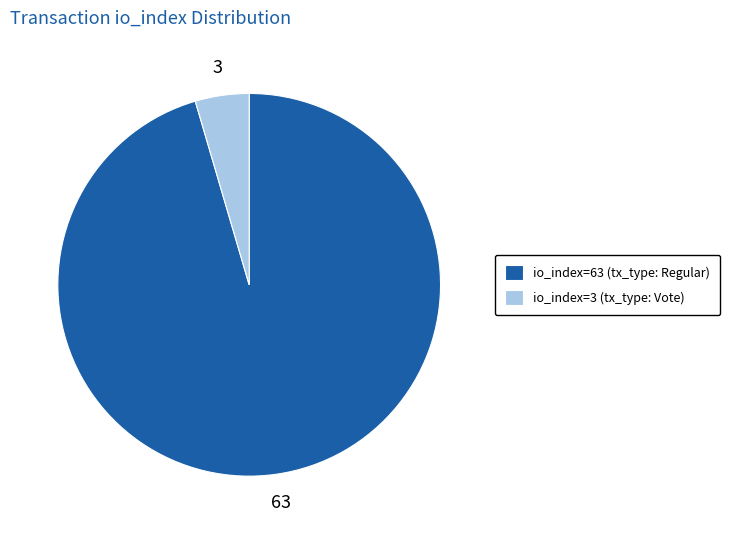

How many segments does this pie chart have?

2